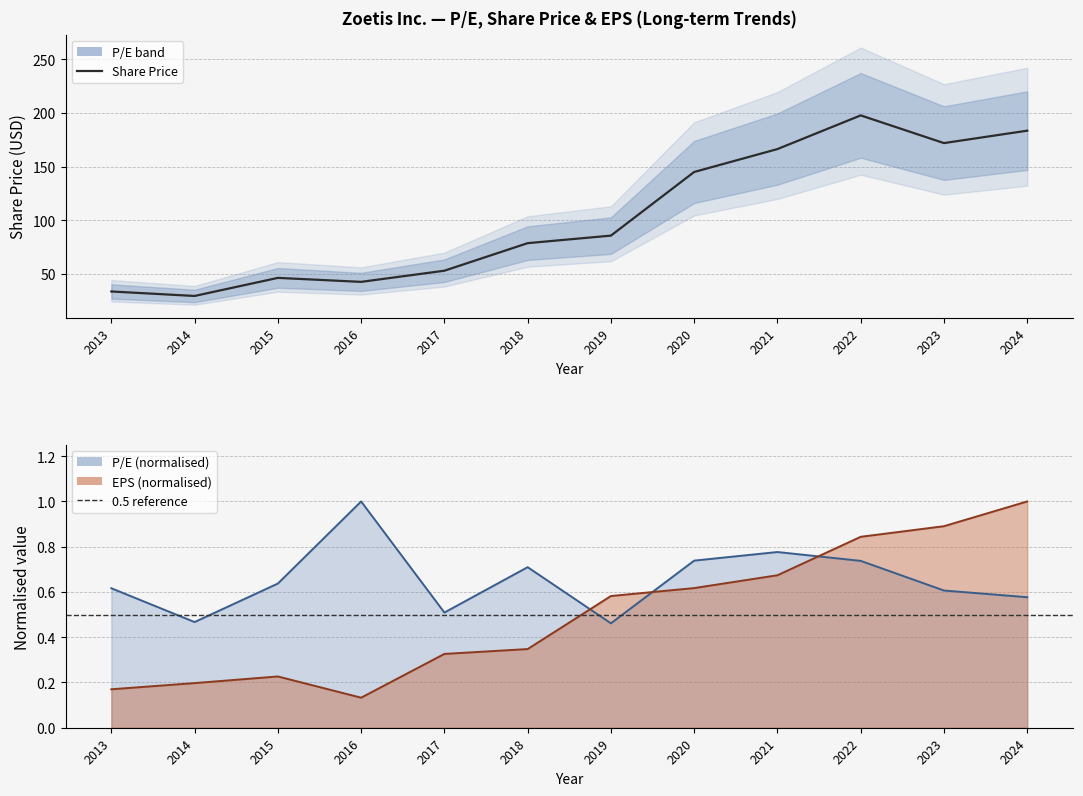

The value of Share Price at 2014 is 29.2. True or false?

True